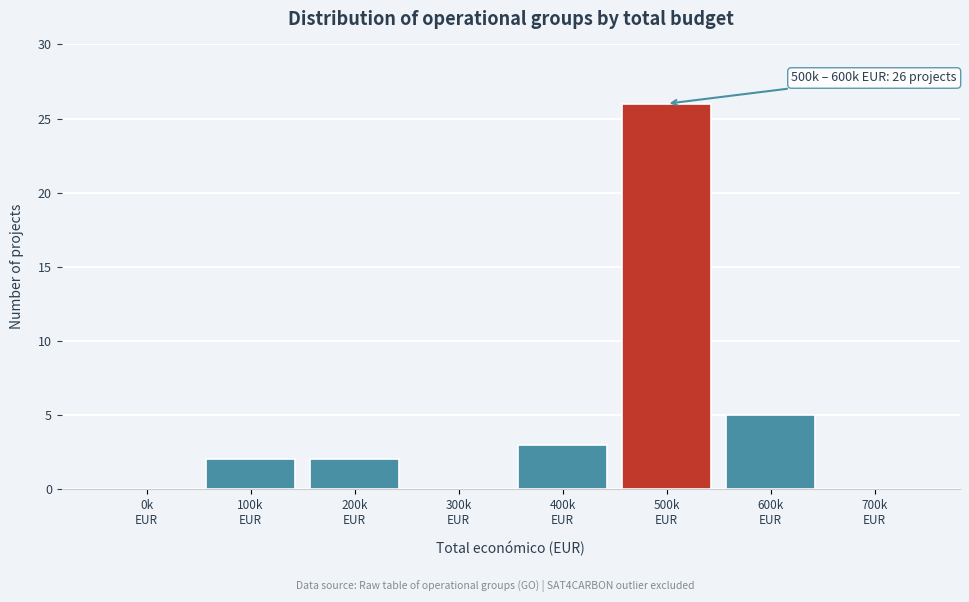

What is the sum of all values?

38